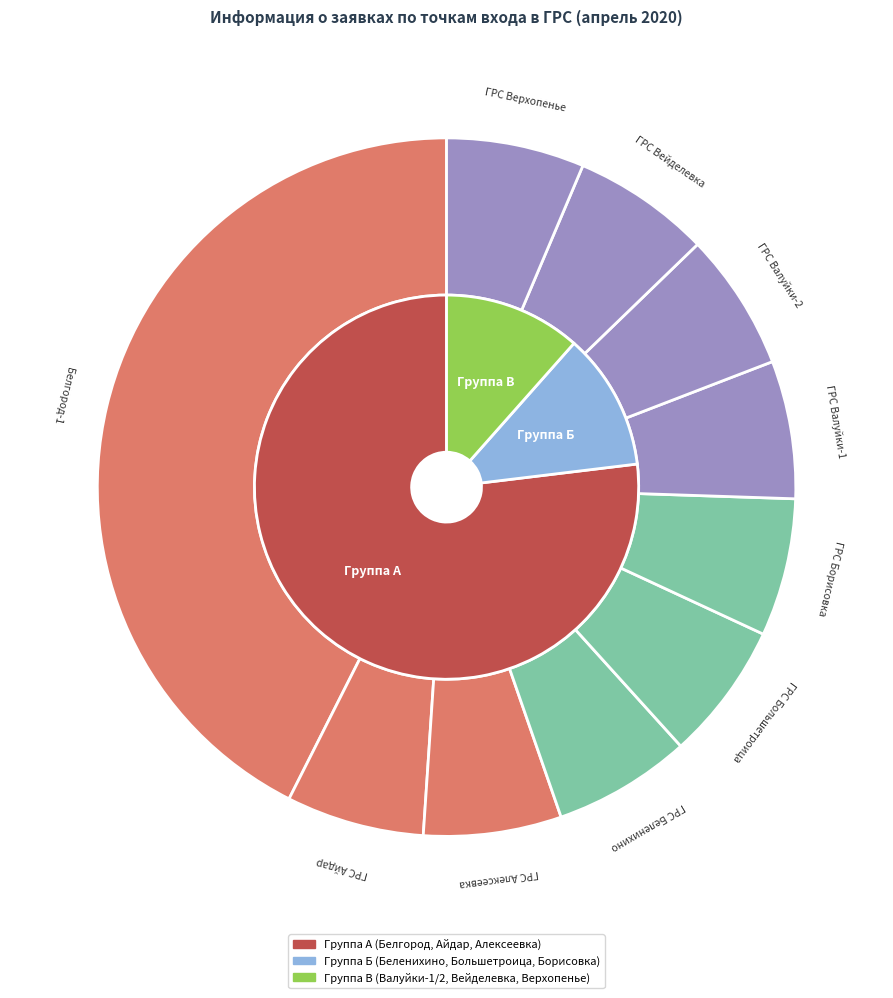

The ГРС Вейделевка slice represents 7% of the pie. True or false?

False